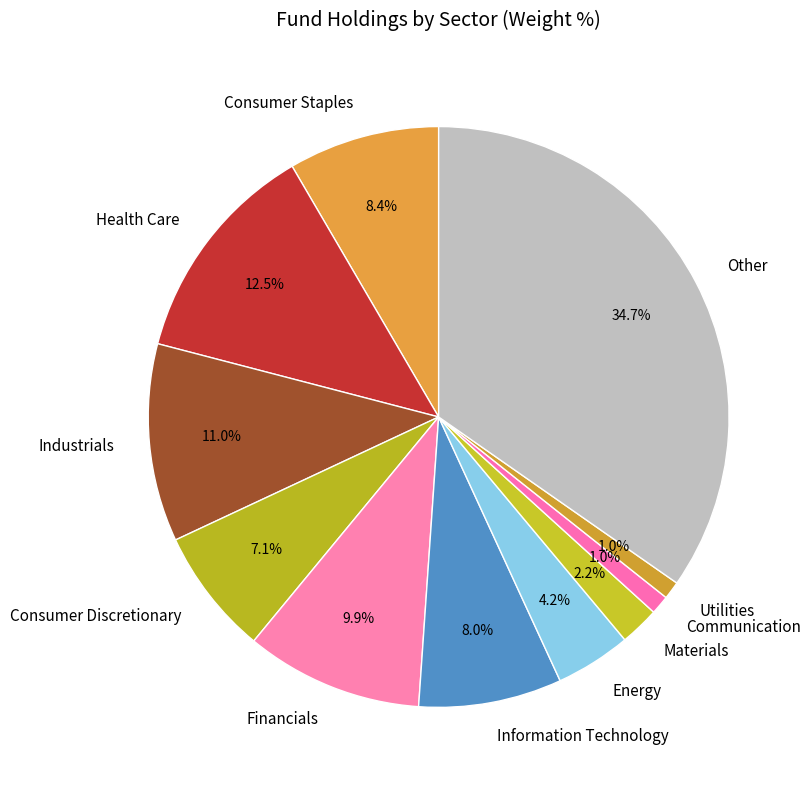

How many segments does this pie chart have?

11